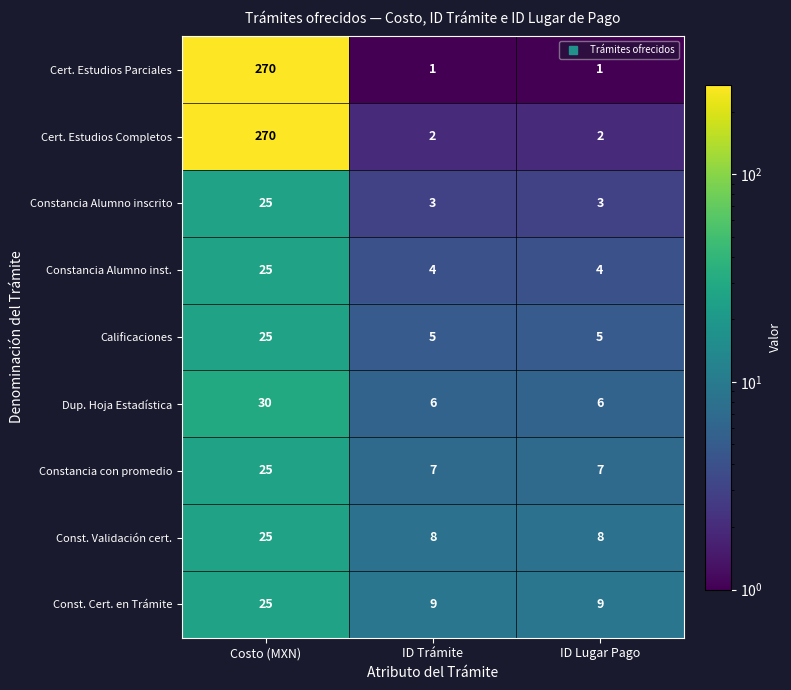

Which series changed the most between Costo (MXN) and ID Trámite?

Cert. Estudios Parciales